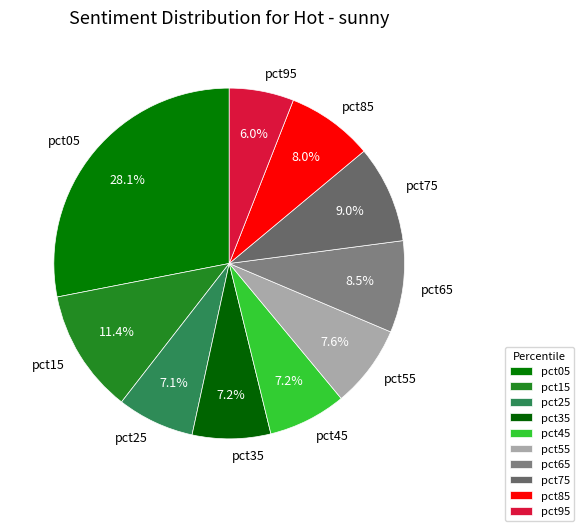

Count the number of slices in the pie.

10